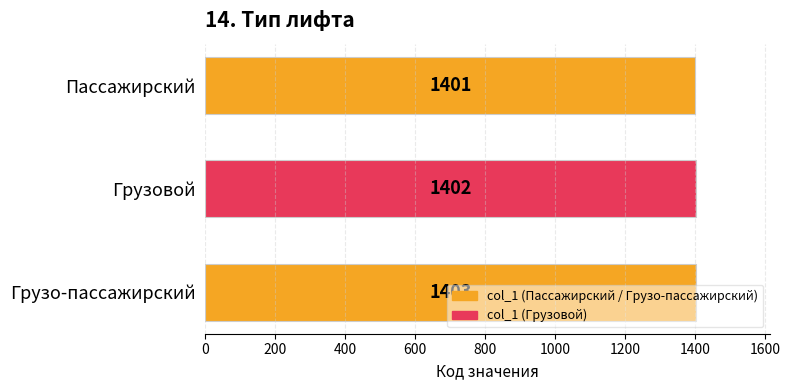

How many values are between 1401 and 1403?

3